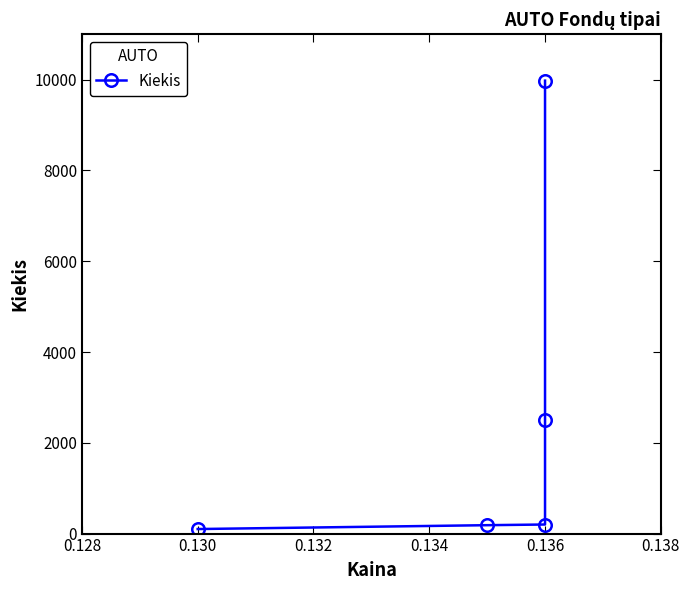

What is the sum of the values at 0.136 and 0.132?

10178